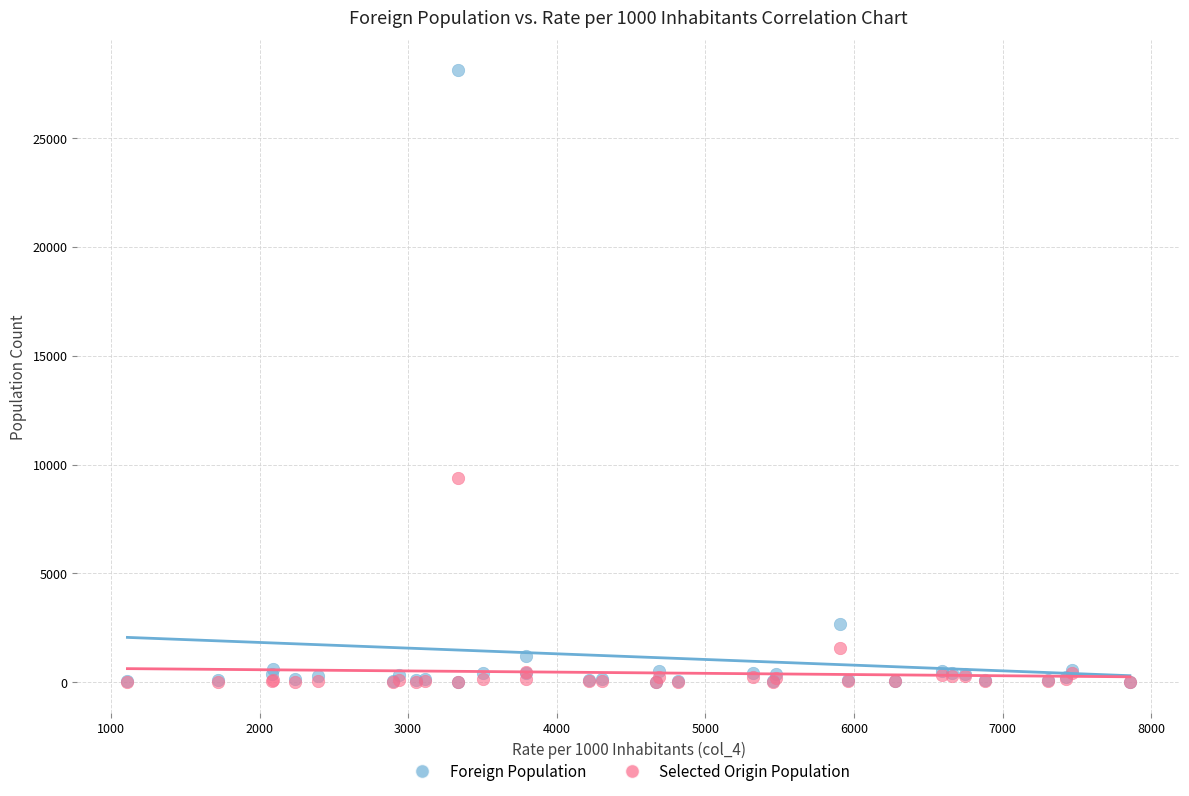

What are all the series names shown in the legend?

Foreign Population, Selected Origin Population